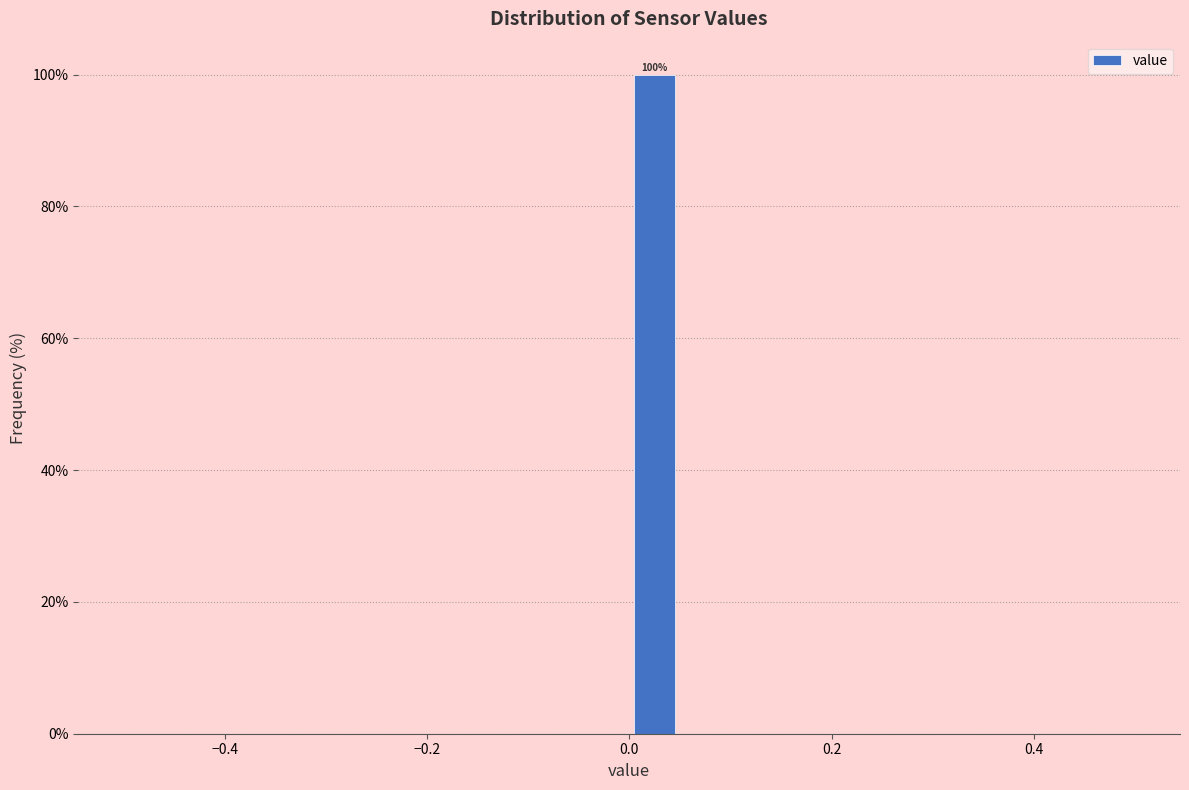

Around what value on the x-axis is the tallest bar? Give the approximate position of its centre, as read against the axis.

0.02